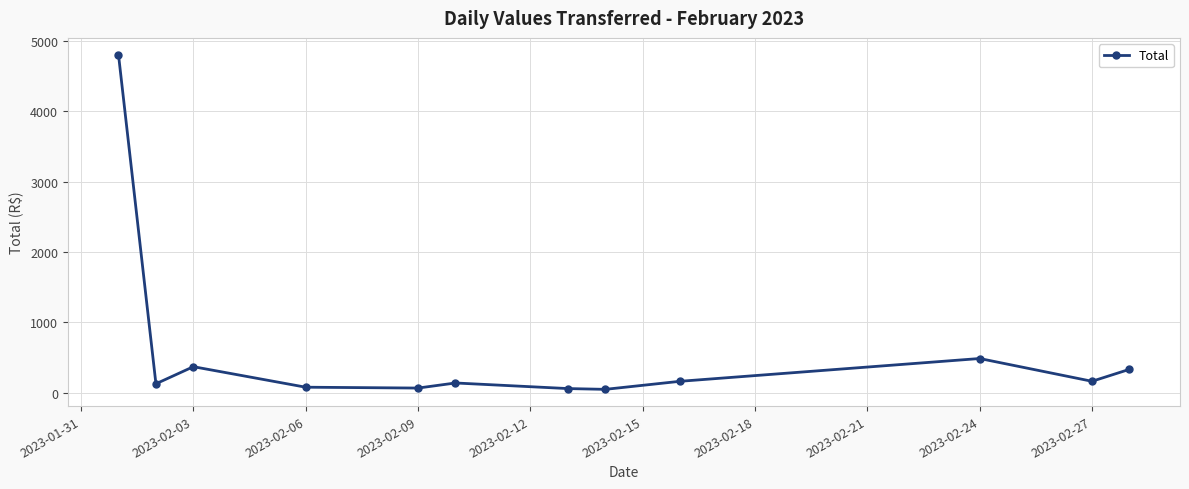

What is the greatest value displayed?

4809.1